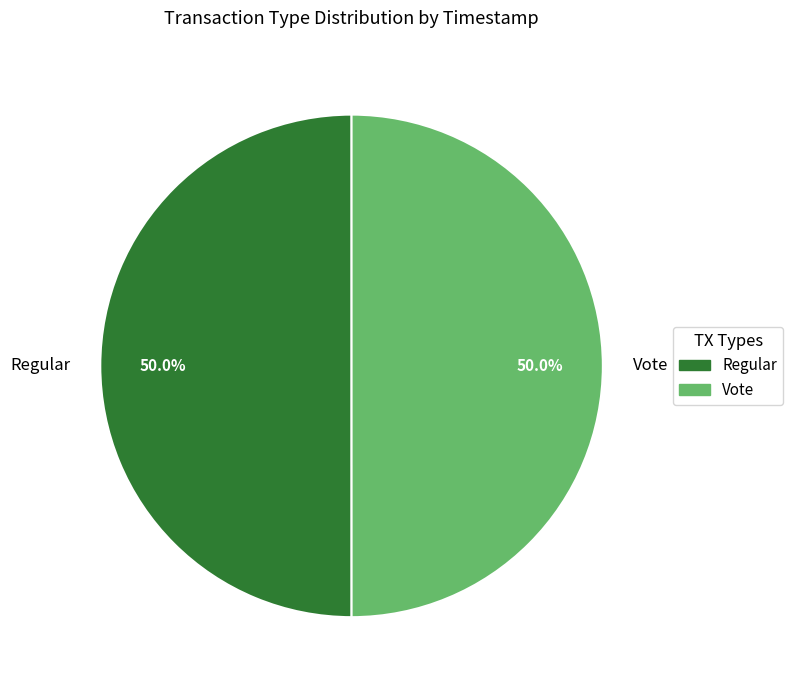

Approximately how many times larger is the value at Regular compared to Vote?

1.0